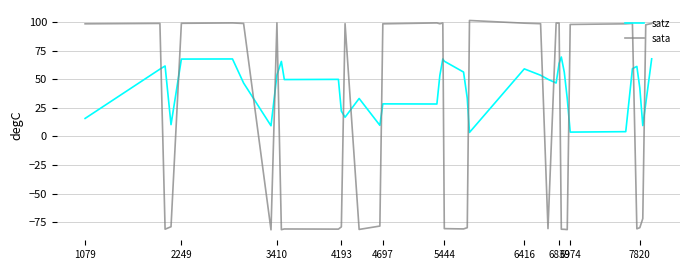

True or false: sata and satz cross at least once.

True